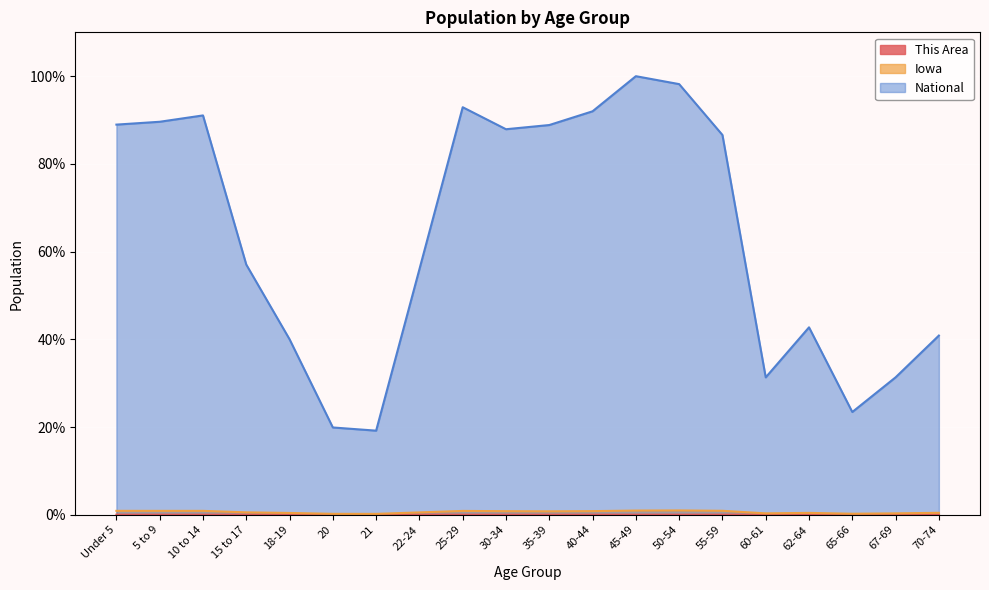

Where is This Area nearest to the value 0?

65-66